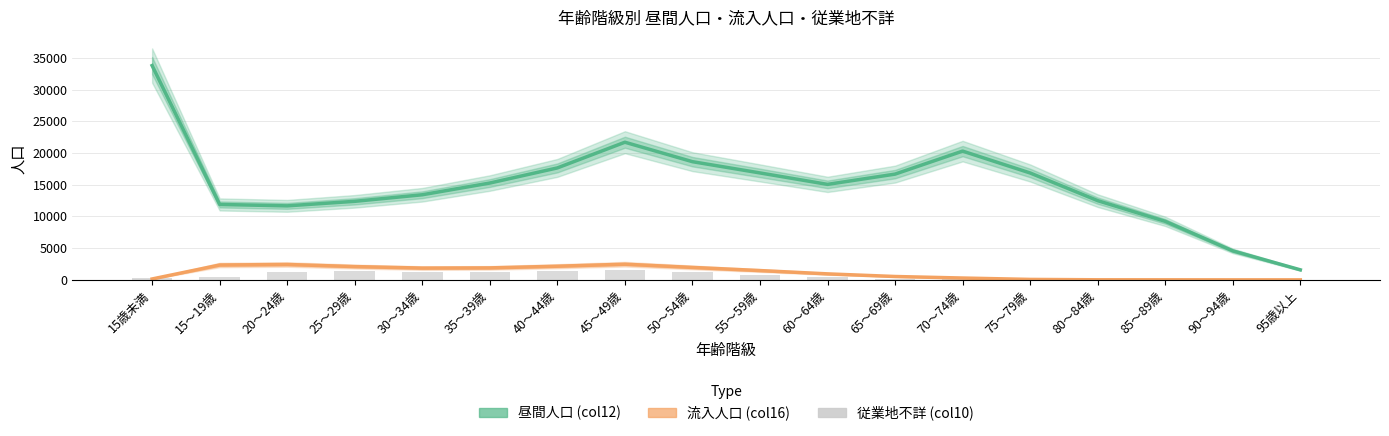

At which category does the chart reach its peak across all series?

15歳未満